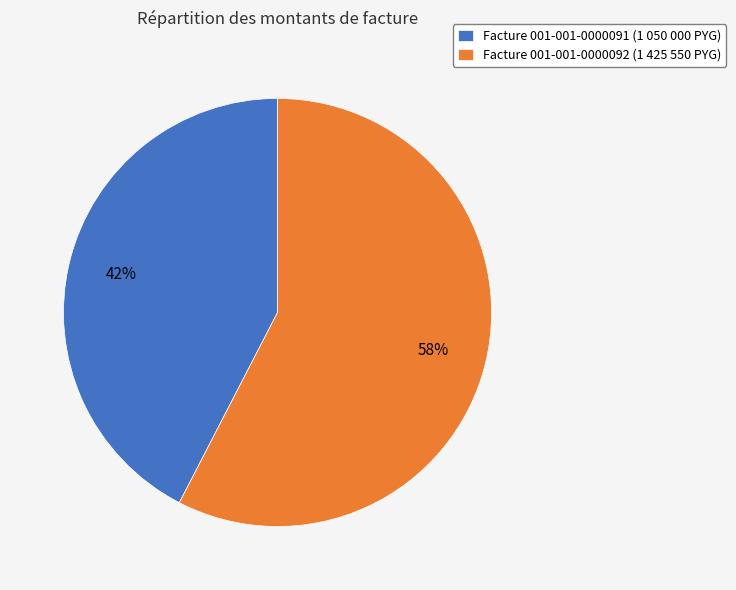

What percentage is the Facture 001-001-0000091 (1 050 000 PYG) slice, to the nearest percent?

42%